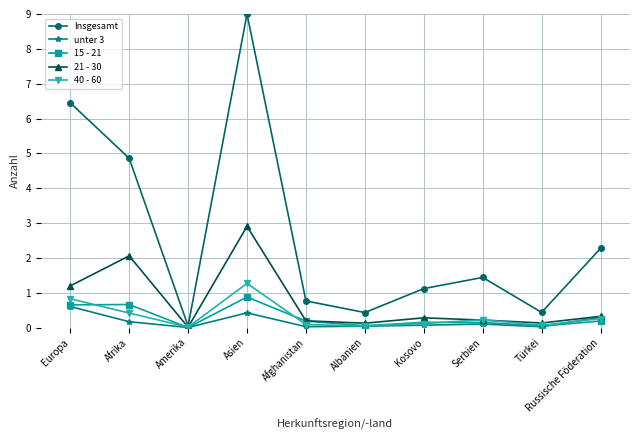

Is this an area chart (filled region under the line)?

No